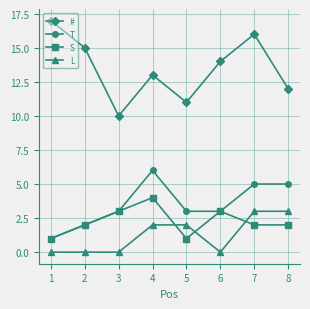

What is the difference between the maximum and minimum values in the L series?

3